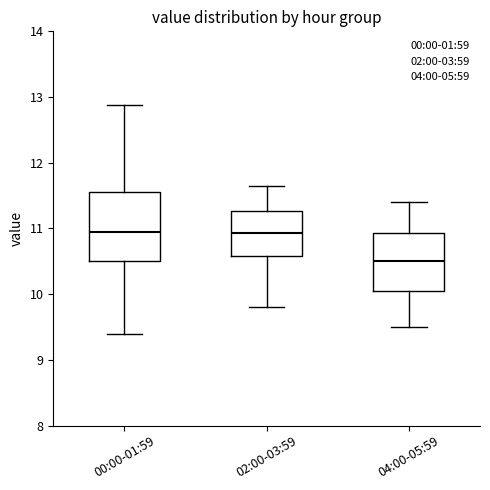

Reading left to right, read every box against the y-axis: the position of its median line, the range the box covers, and the ends of its whiskers. The values are not printed on the chart, so give them approximately, as read against the axis.

00:00-01:59: median 10.9, box 10.5 to 11.6, whiskers 9.4 to 12.9
02:00-03:59: median 10.9, box 10.6 to 11.3, whiskers 9.8 to 11.7
04:00-05:59: median 10.5, box 10.1 to 10.9, whiskers 9.5 to 11.4